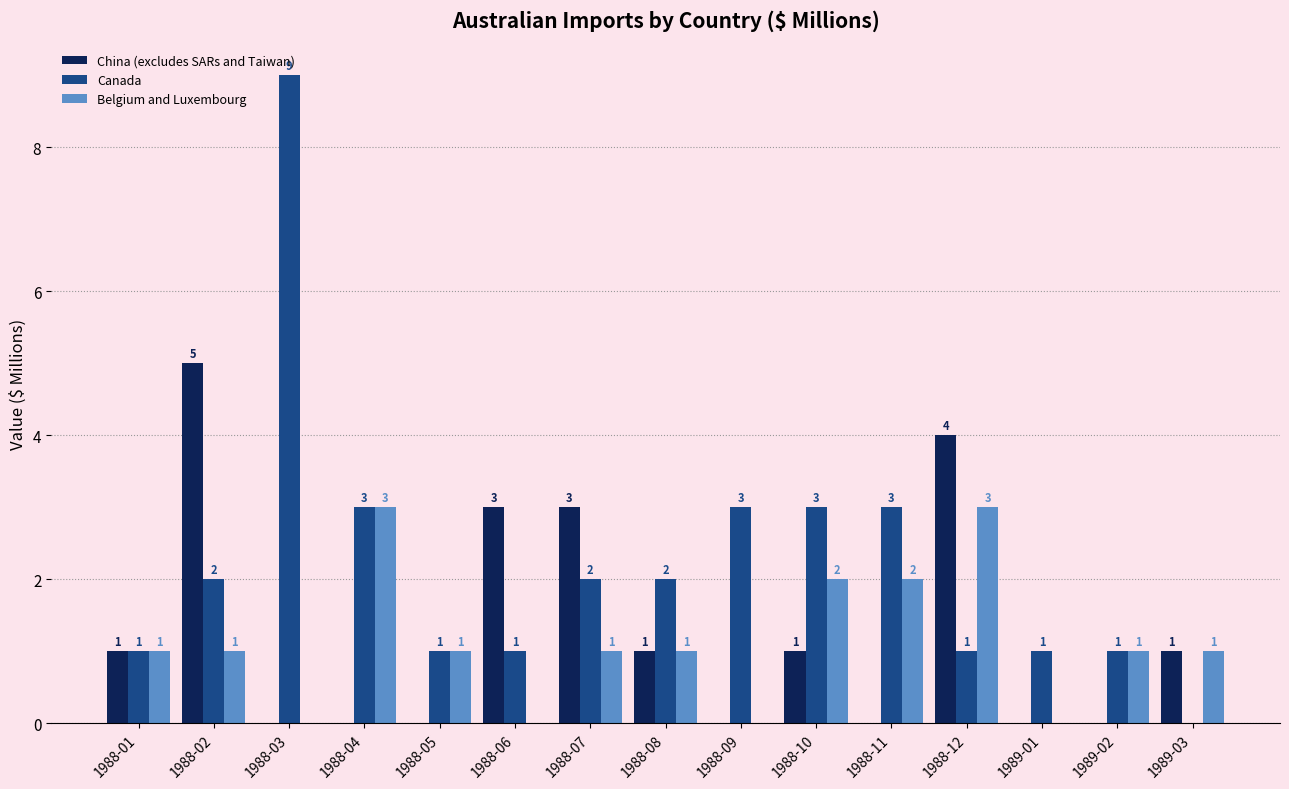

How many Canada values are between 1 and 3?

13